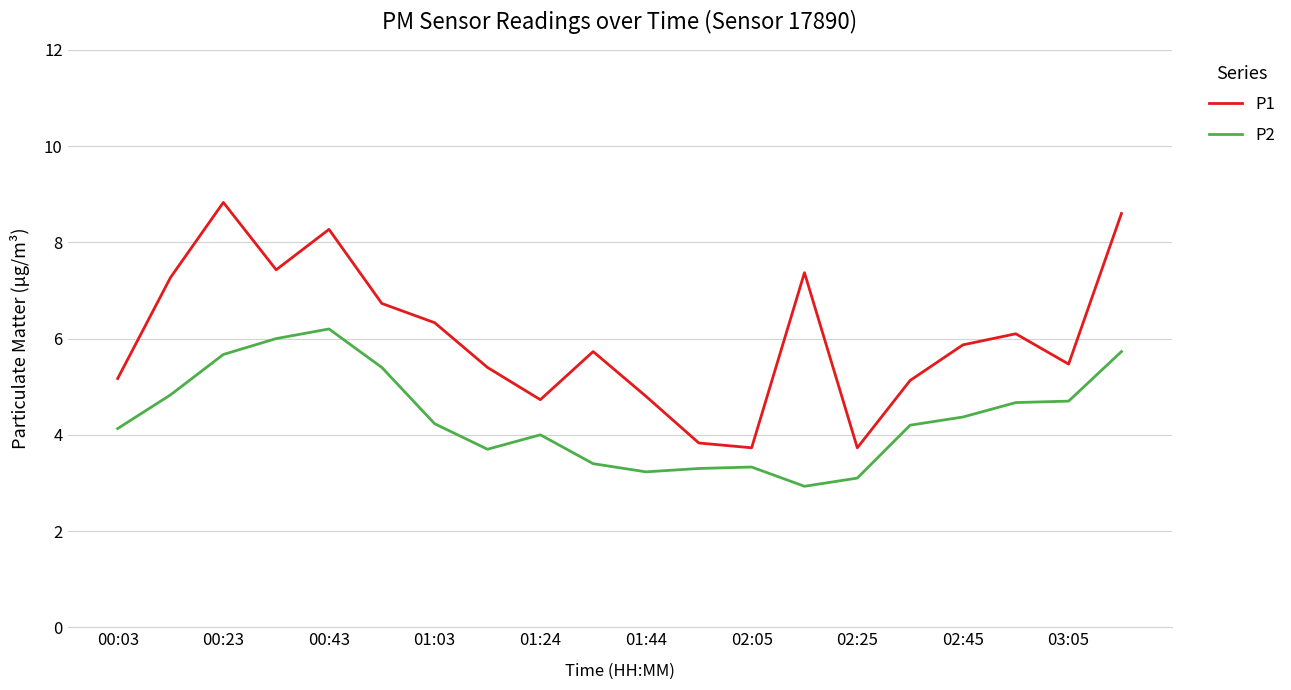

What are all the series names shown in the legend?

P1, P2